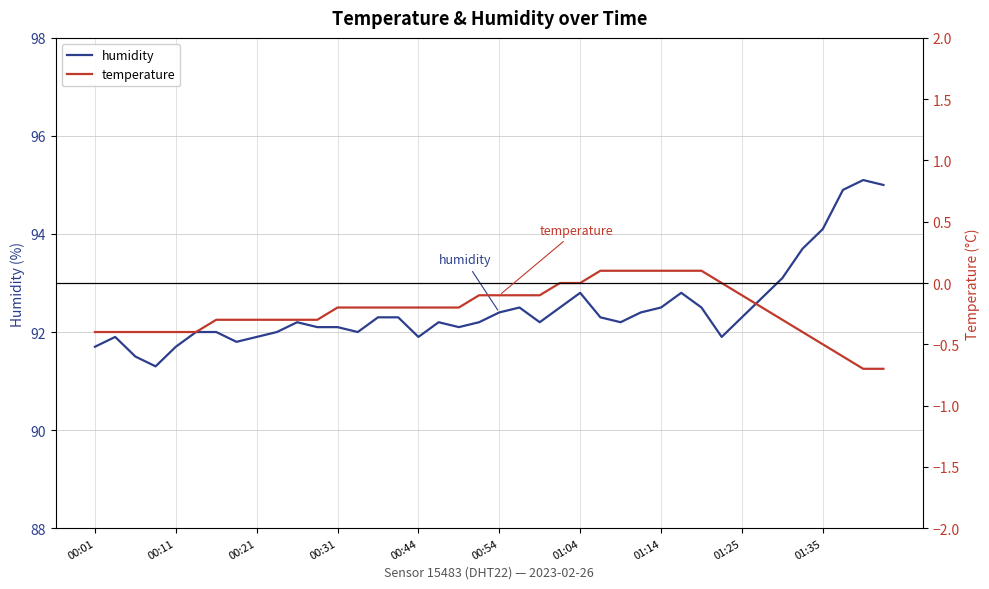

True or false: temperature and humidity cross at least once.

False